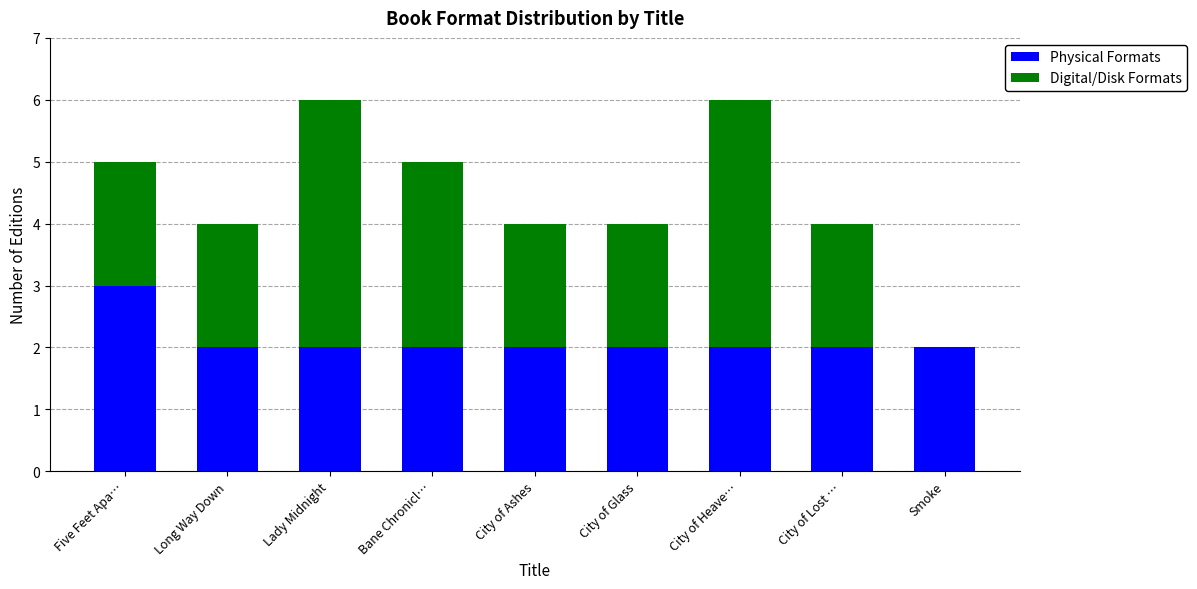

The value of Physical Formats at Bane Chronicl… is 3. True or false?

False